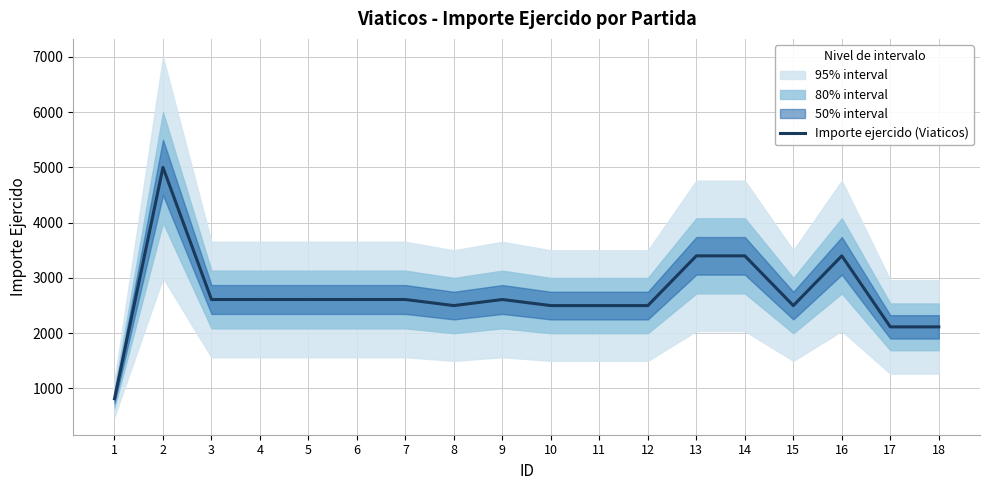

Is it true that the value at 5 is 2610?

True